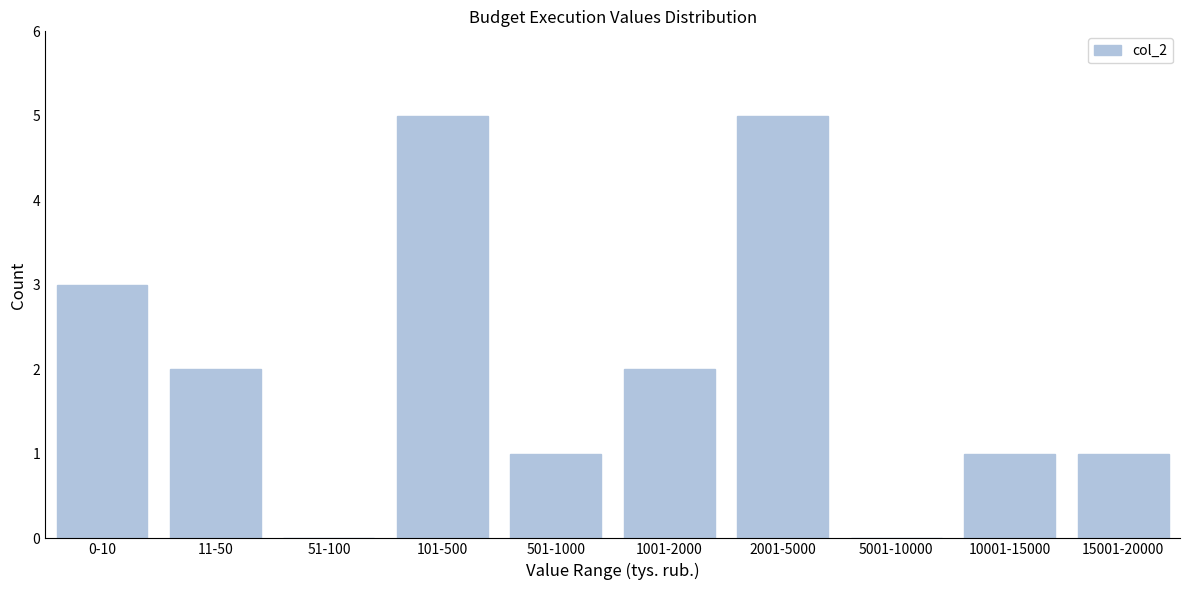

Reading left to right, list all the values displayed in this chart.

0-10=3	11-50=2	51-100=0	101-500=5	501-1000=1	1001-2000=2	2001-5000=5	5001-10000=0	10001-15000=1	15001-20000=1